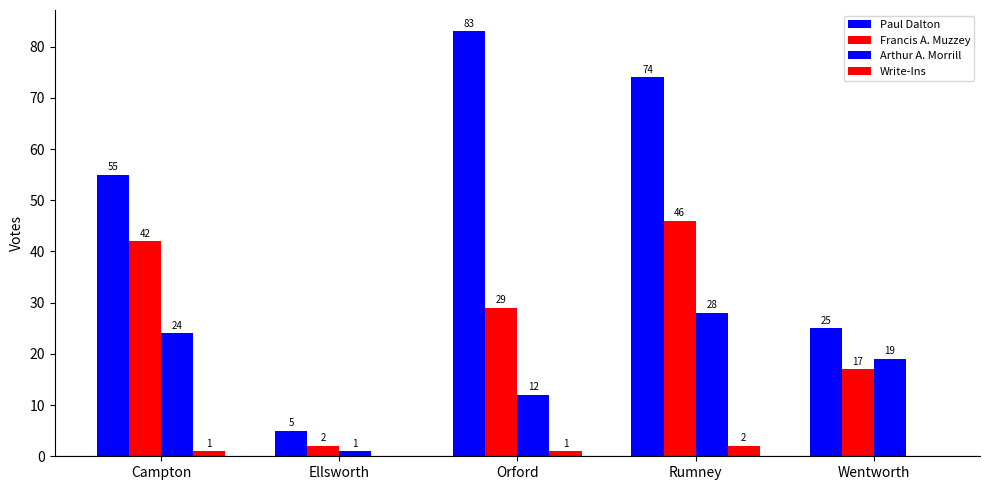

List the series in order of their peak value, lowest first.

Write-Ins, Arthur A. Morrill, Francis A. Muzzey, Paul Dalton